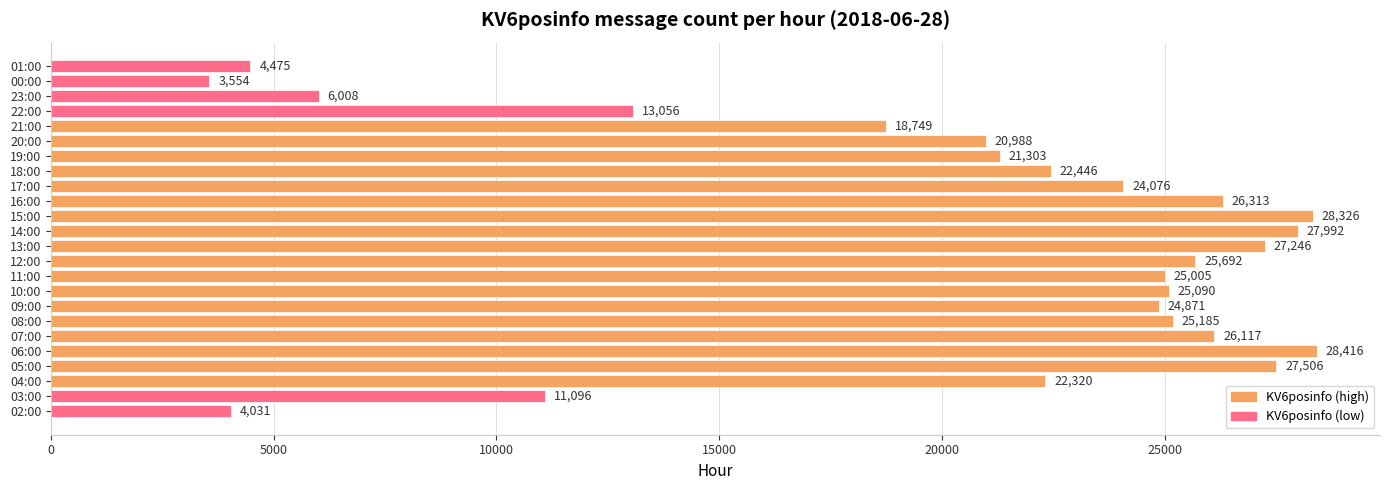

Does the chart contain any negative values?

No